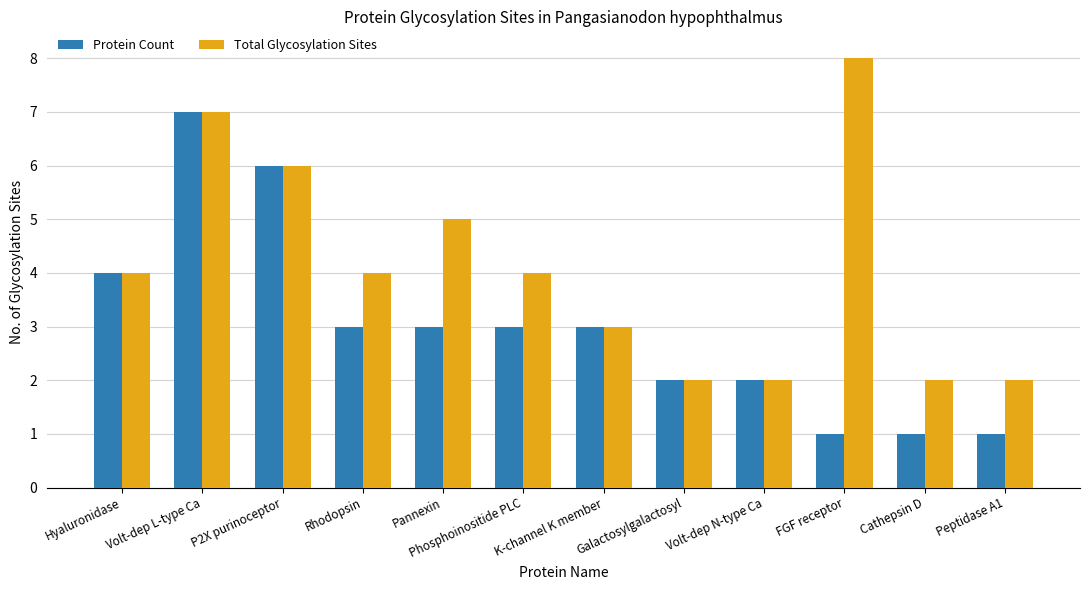

Reading left to right, what are all the values shown in this chart?

Protein Count: Hyaluronidase=4	Volt-dep L-type Ca=7	P2X purinoceptor=6	Rhodopsin=3	Pannexin=3	Phosphoinositide PLC=3	K-channel K member=3	Galactosylgalactosyl=2	Volt-dep N-type Ca=2	FGF receptor=1	Cathepsin D=1	Peptidase A1=1
Total Glycosylation Sites: Hyaluronidase=4	Volt-dep L-type Ca=7	P2X purinoceptor=6	Rhodopsin=4	Pannexin=5	Phosphoinositide PLC=4	K-channel K member=3	Galactosylgalactosyl=2	Volt-dep N-type Ca=2	FGF receptor=8	Cathepsin D=2	Peptidase A1=2